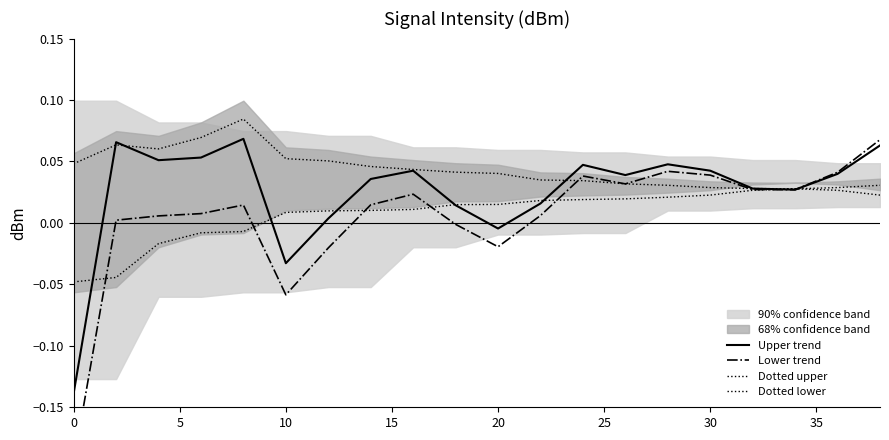

True or false: Dotted upper and Dotted lower intersect in this chart.

False